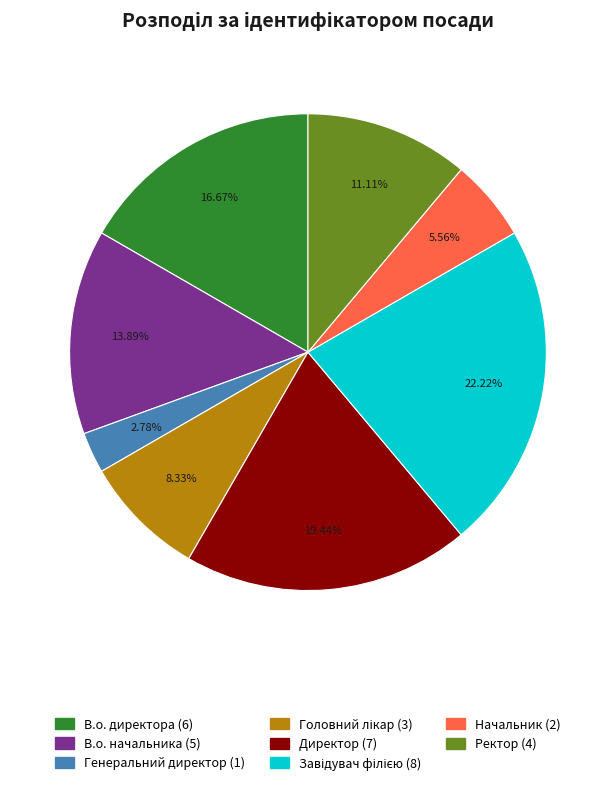

To the nearest percent, what is the difference between the Генеральний директор and В.о. директора slice percentages?

14%